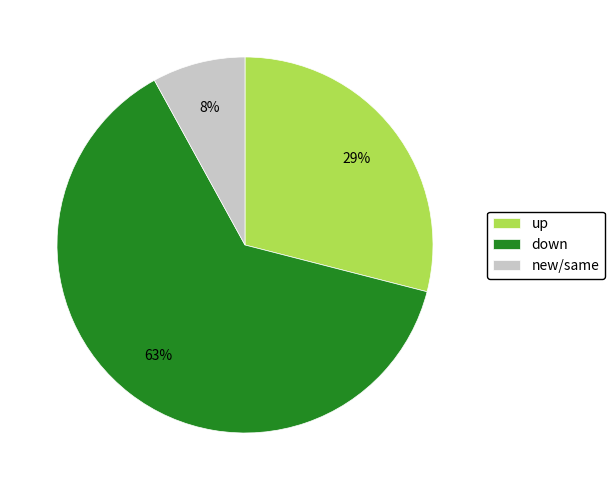

To the nearest percent, what is the combined percentage of down and up?

92%